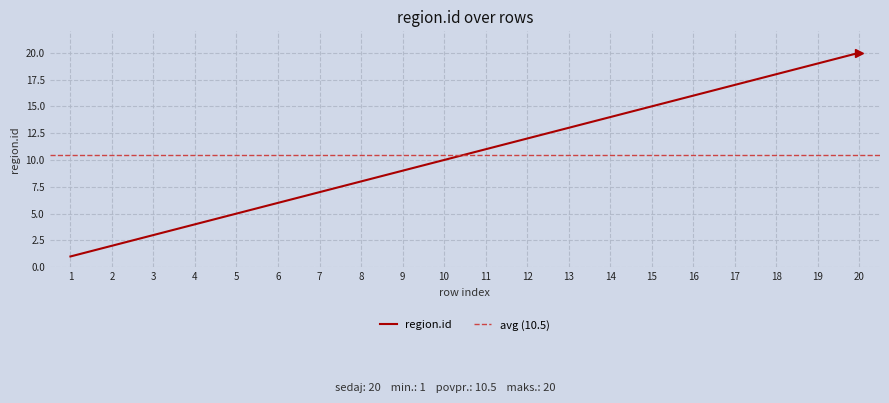

The value at 16 is 8. True or false?

False